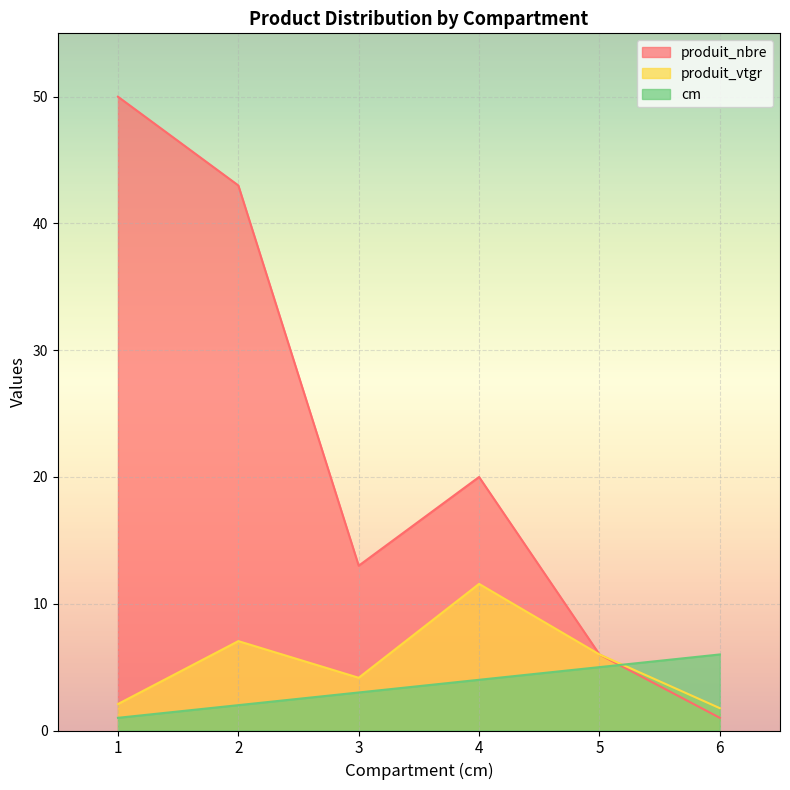

Which series has the widest spread of values?

produit_nbre